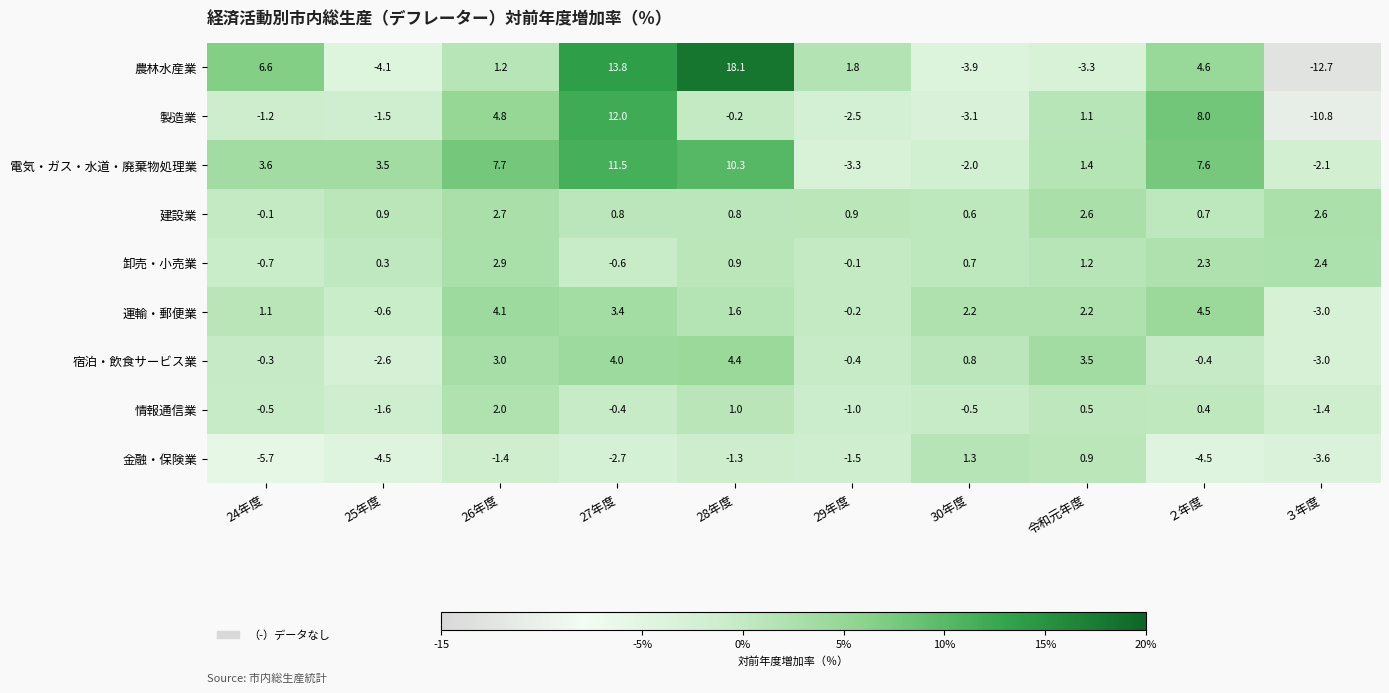

How many distinct data groups are displayed?

9